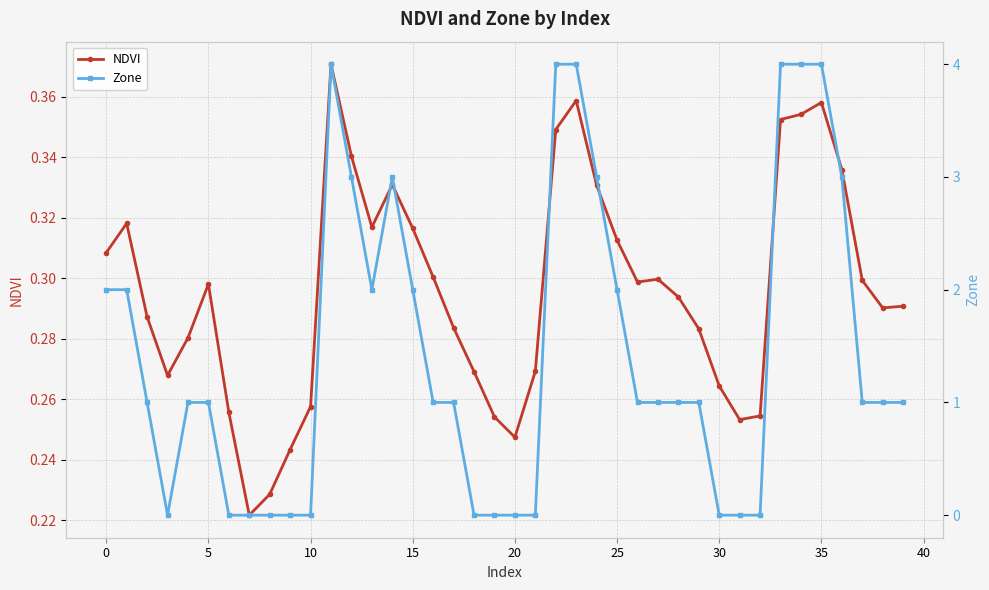

Which series changed the most between 25 and 30?

NDVI